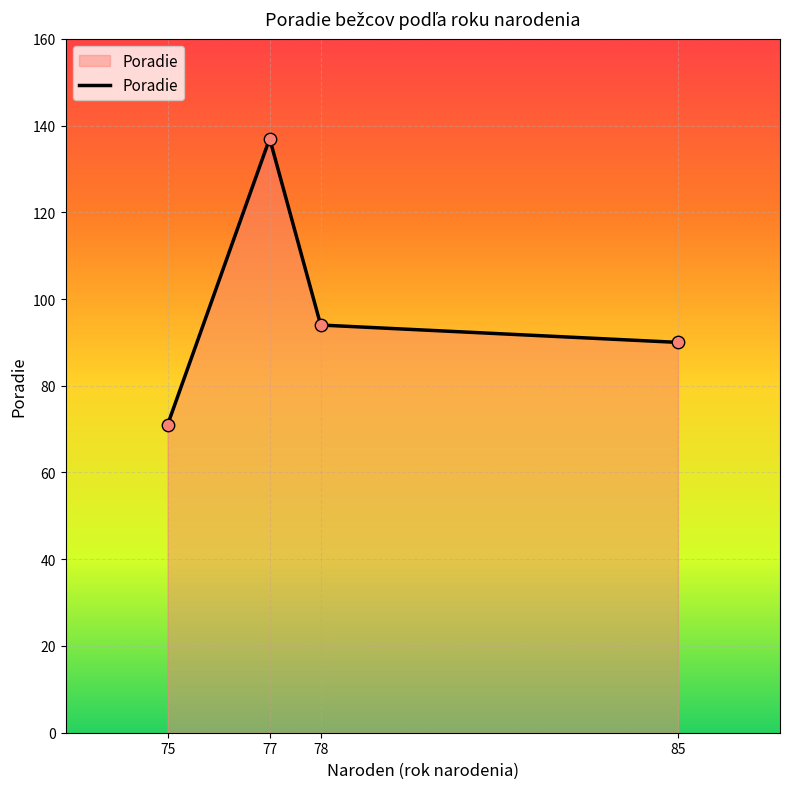

Between 85 and 77, which is larger?

77